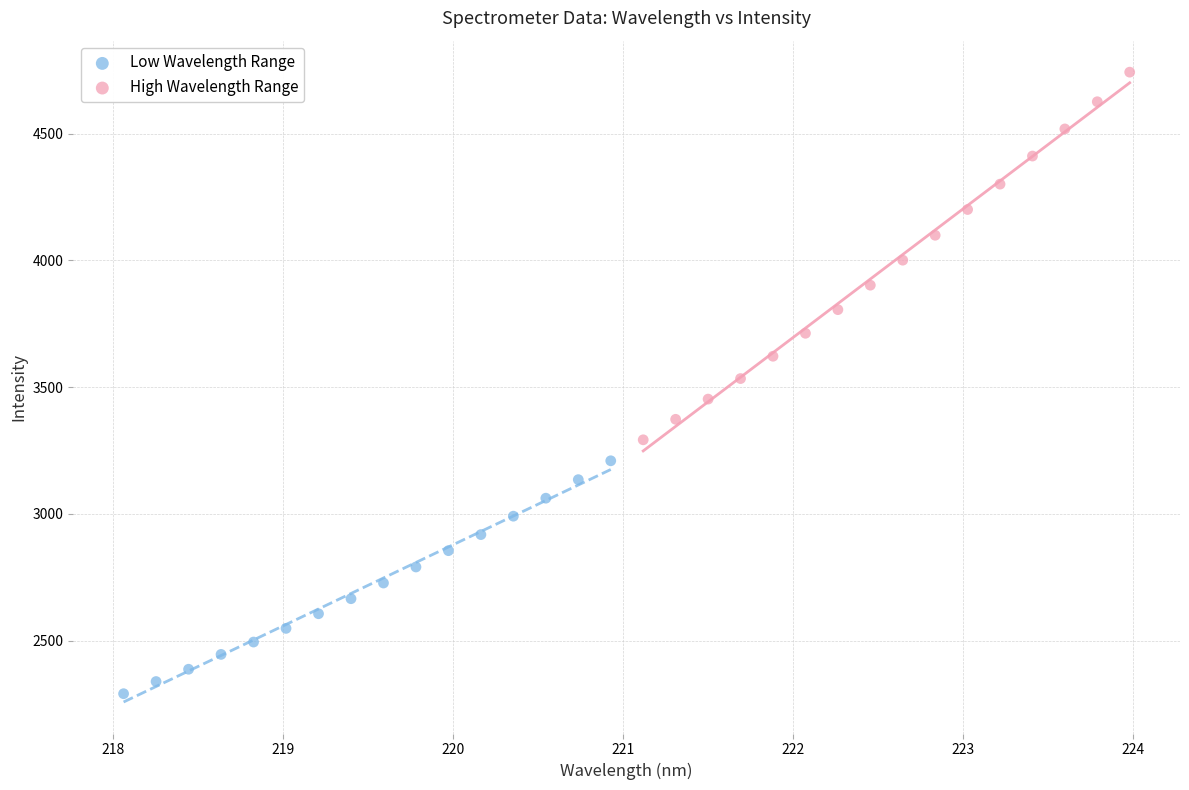

Which series reaches the minimum Y coordinate?

Low Wavelength Range